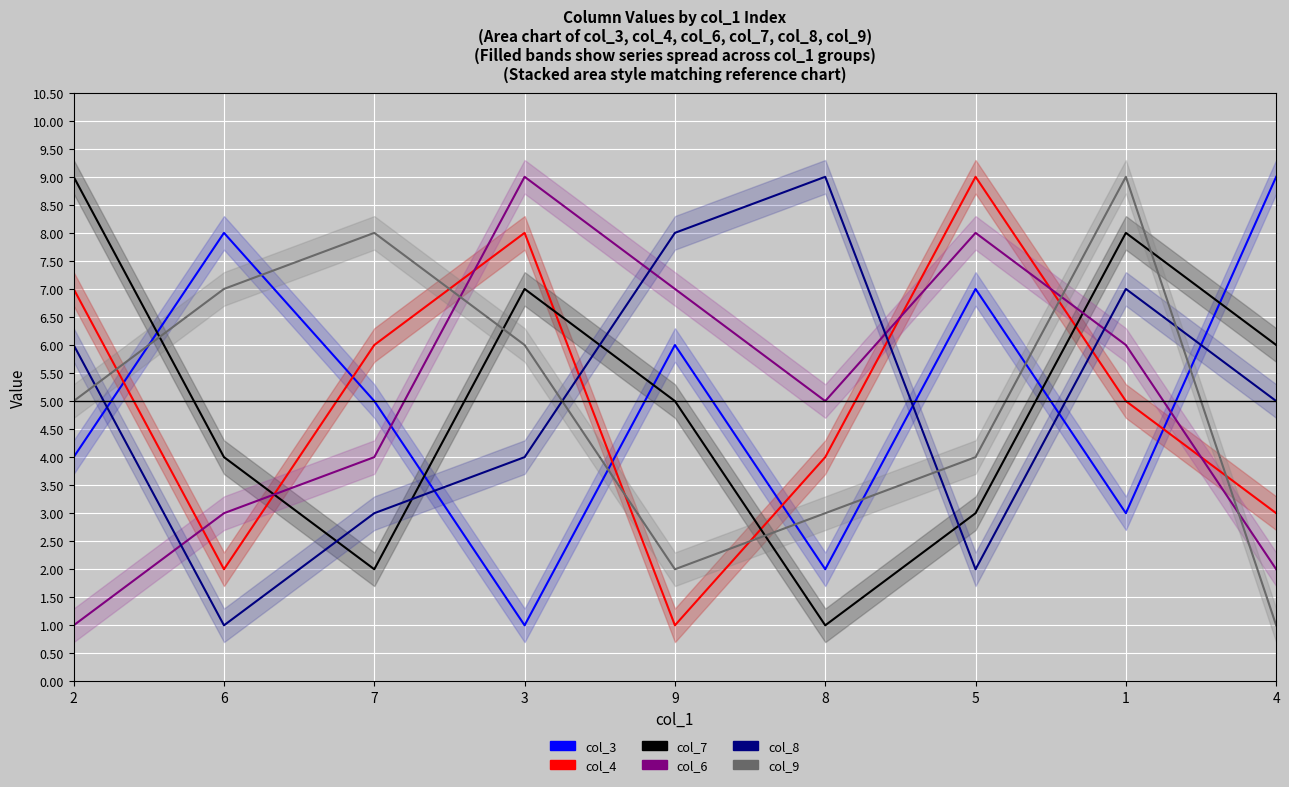

Which has a higher value, 5 or 4?

4